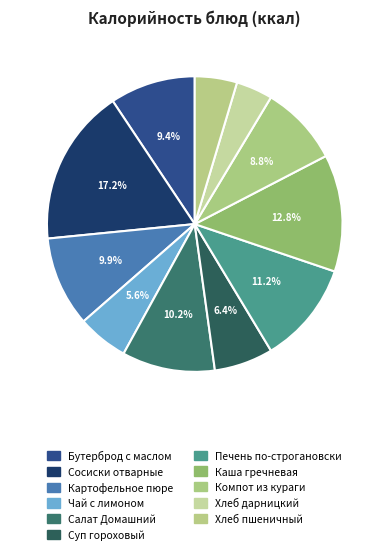

Approximately how many times larger is the value at Картофельное пюре compared to Хлеб пшеничный?

2.1